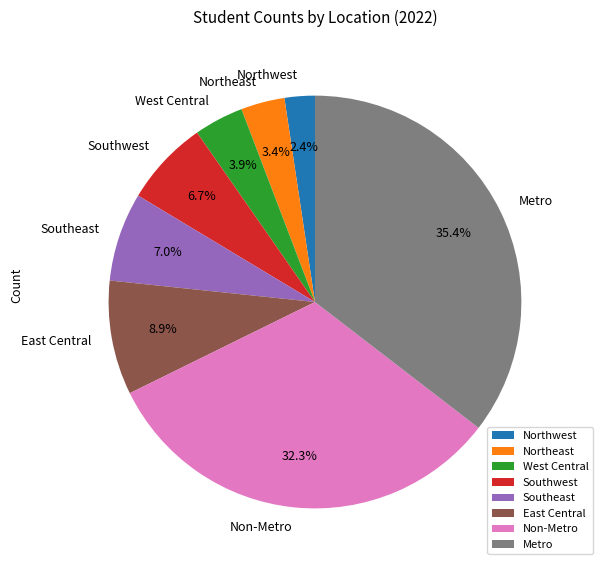

What portion of the pie excludes East Central?

91.1%